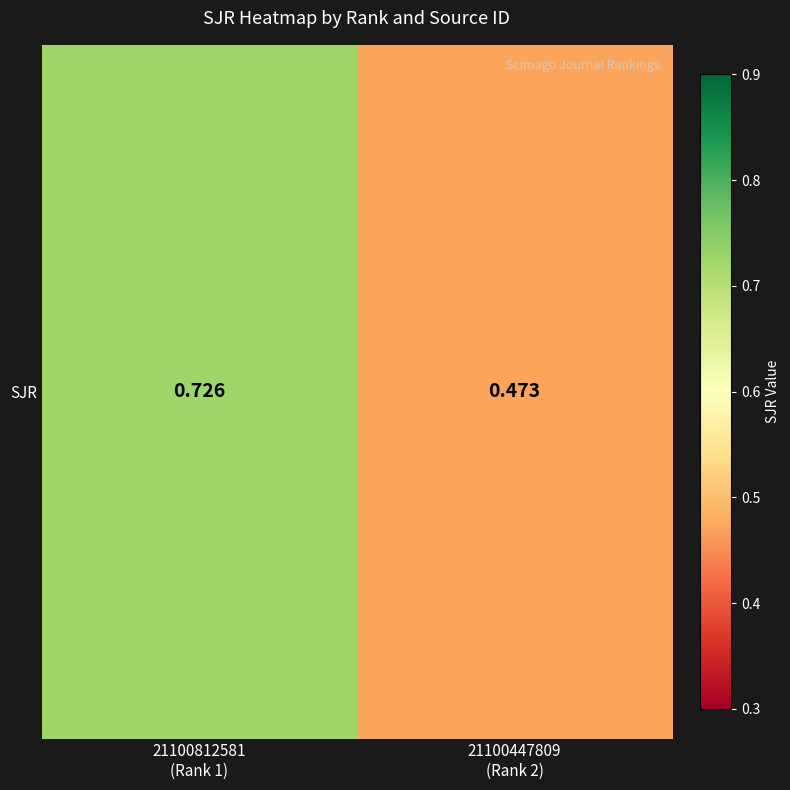

Rank the categories by value from lowest to highest.

21100447809
(Rank 2), 21100812581
(Rank 1)